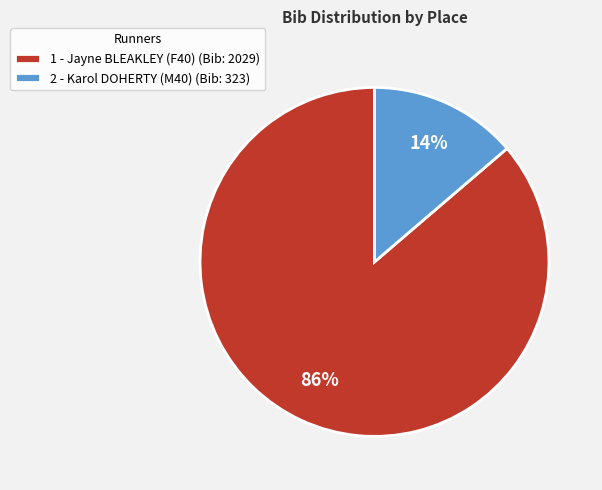

Is the sum of 1 - Jayne BLEAKLEY (F40) and 2 - Karol DOHERTY (M40) greater than half?

Yes